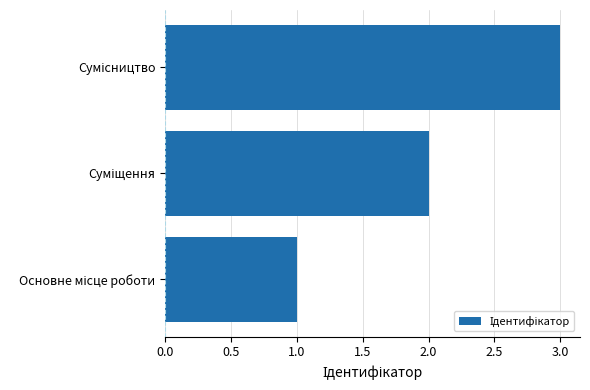

What is the sum of all values?

6